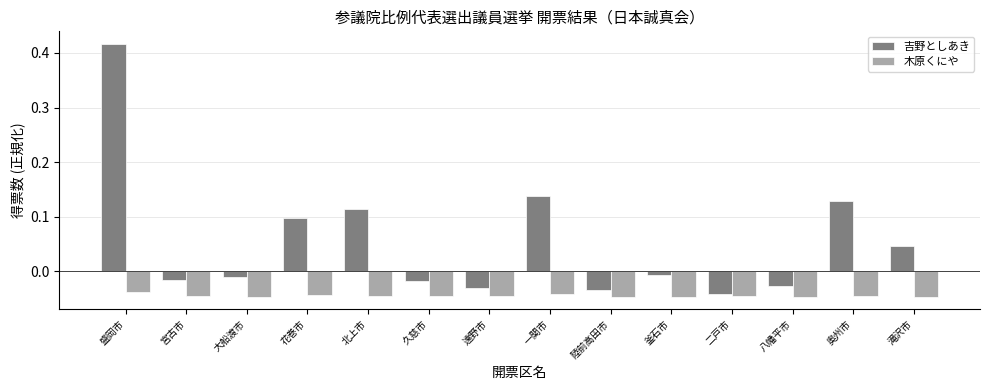

Which series has the widest spread of values?

吉野としあき